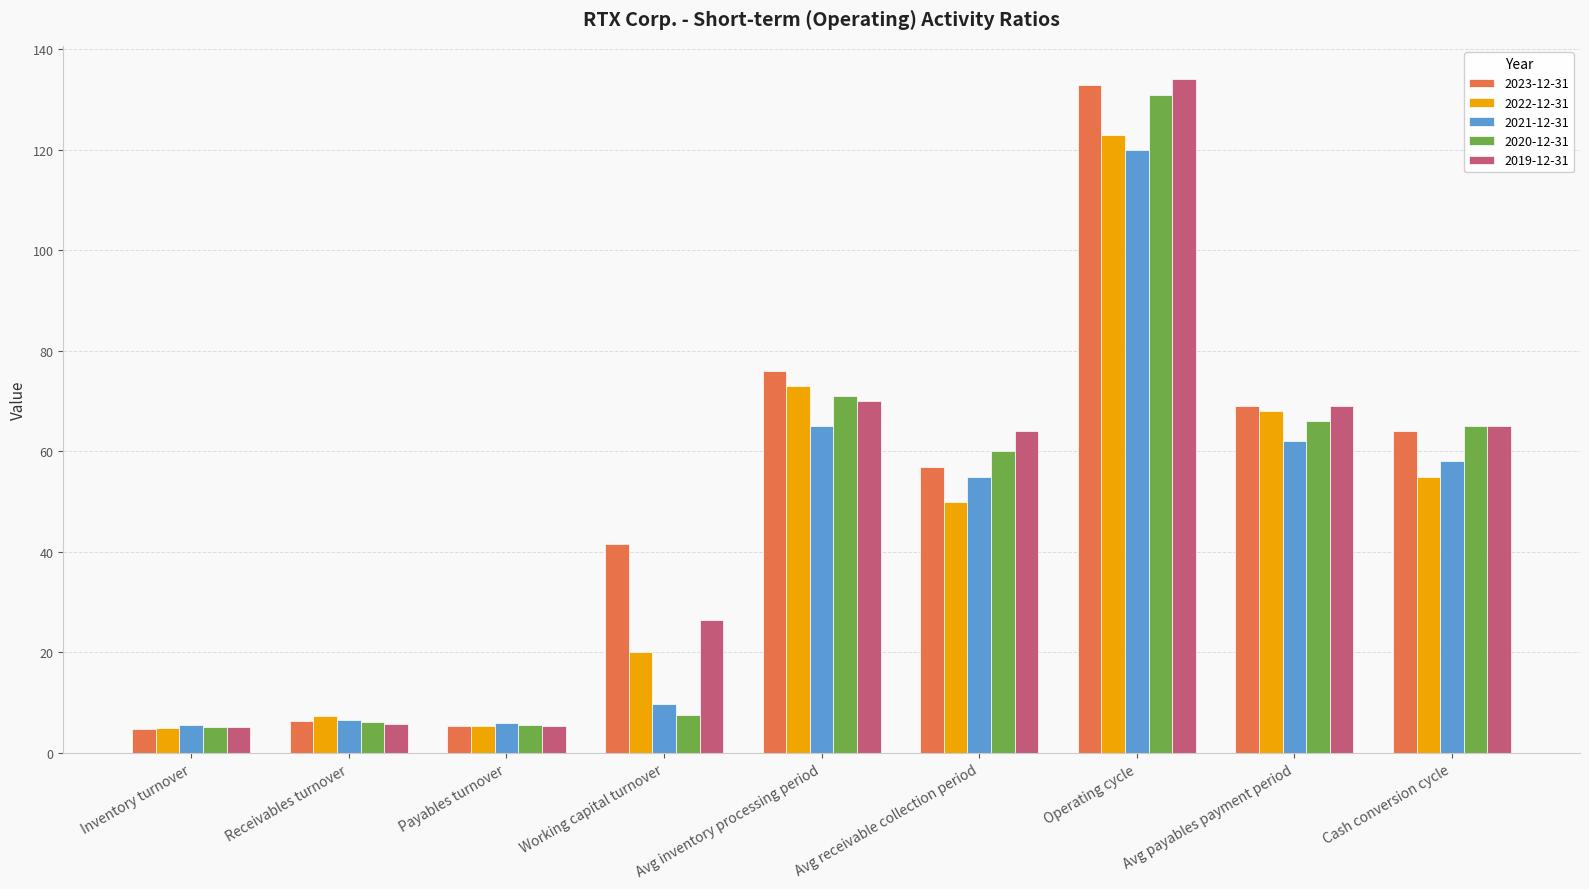

True or false: 2019-12-31 has a value of 117.4 at Avg payables payment period.

False